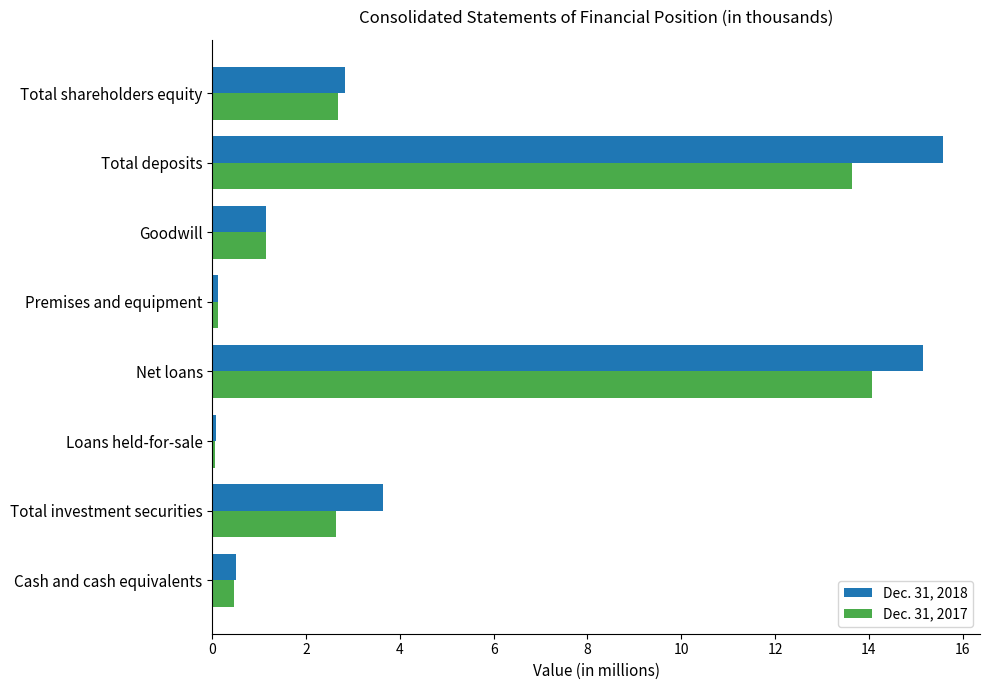

What is the approximate value of Dec. 31, 2017 at Net loans?

14.1